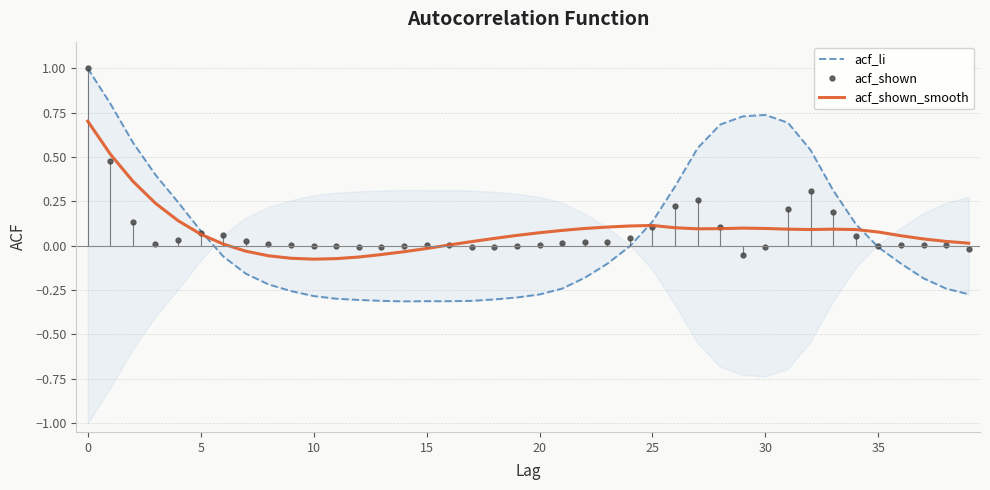

The value of acf_li at 16 is -0.3. True or false?

True